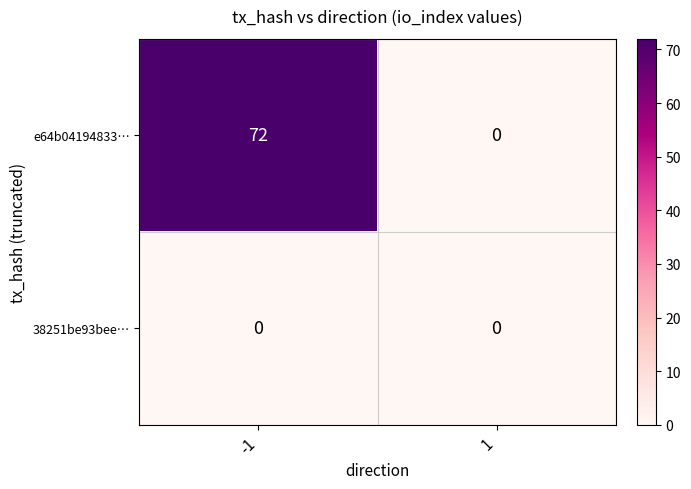

List the series in order of their peak value, highest first.

e64b04194833…, 38251be93bee…